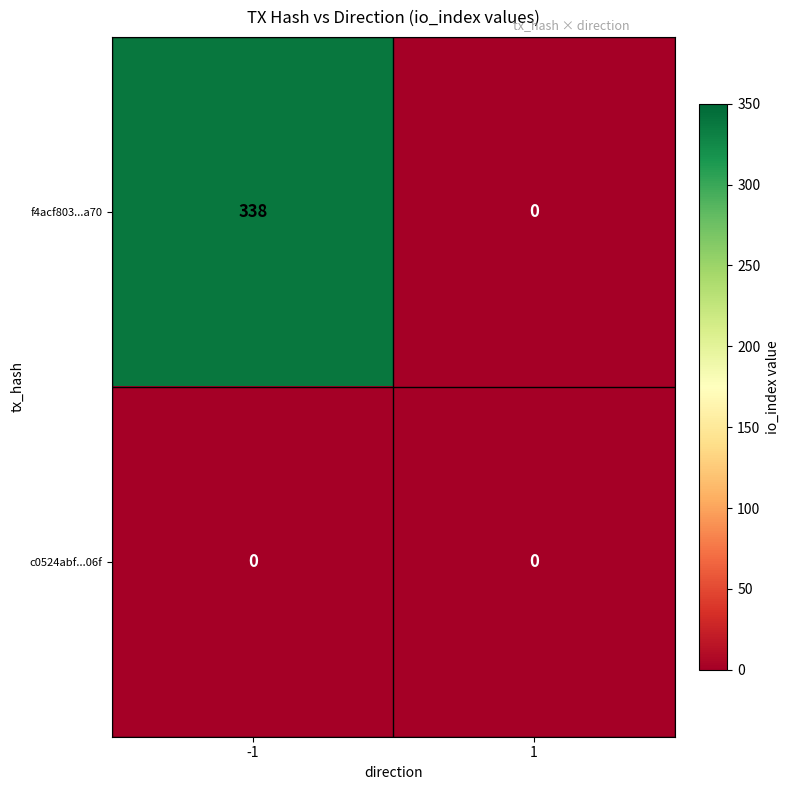

How many distinct data groups are displayed?

2